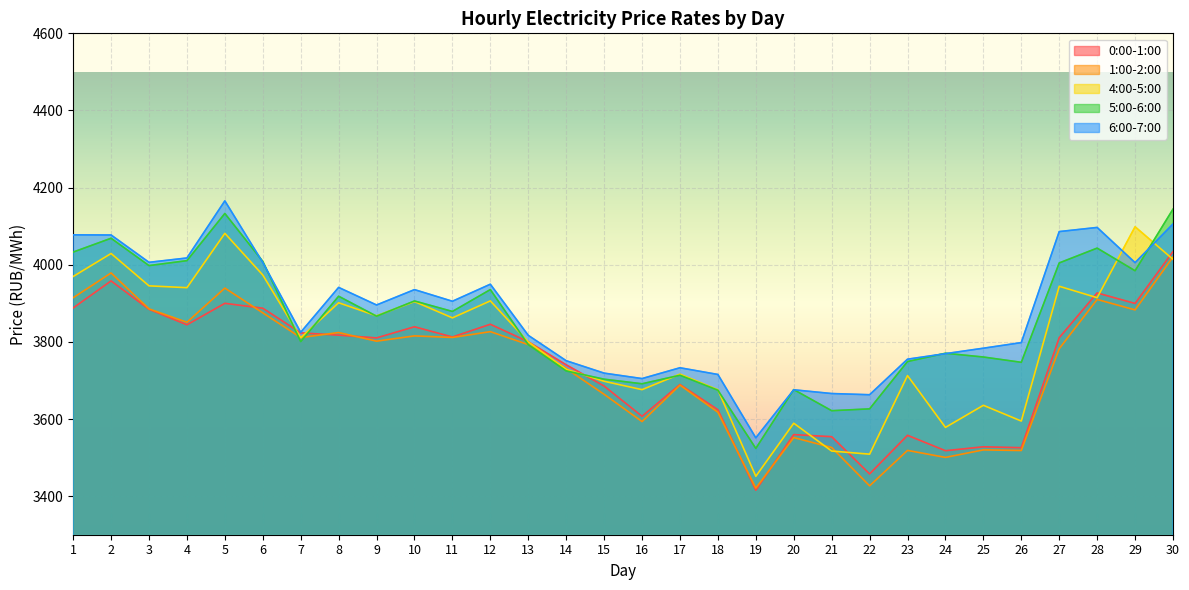

What is the total value across all series at 23?

18293.2